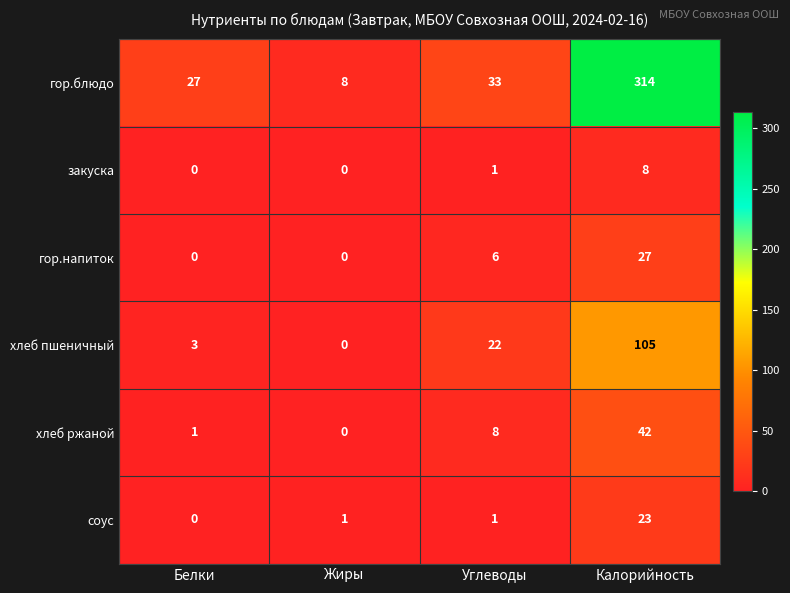

How many categories are shown in the chart?

4